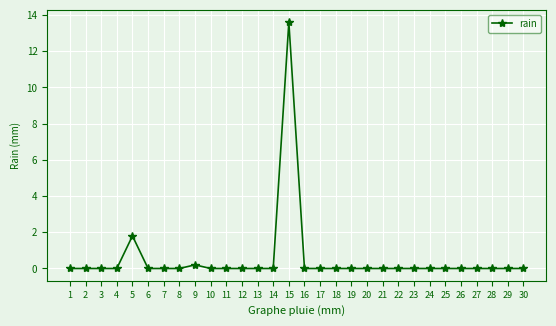

What is the difference between the second highest and minimum values?

1.8